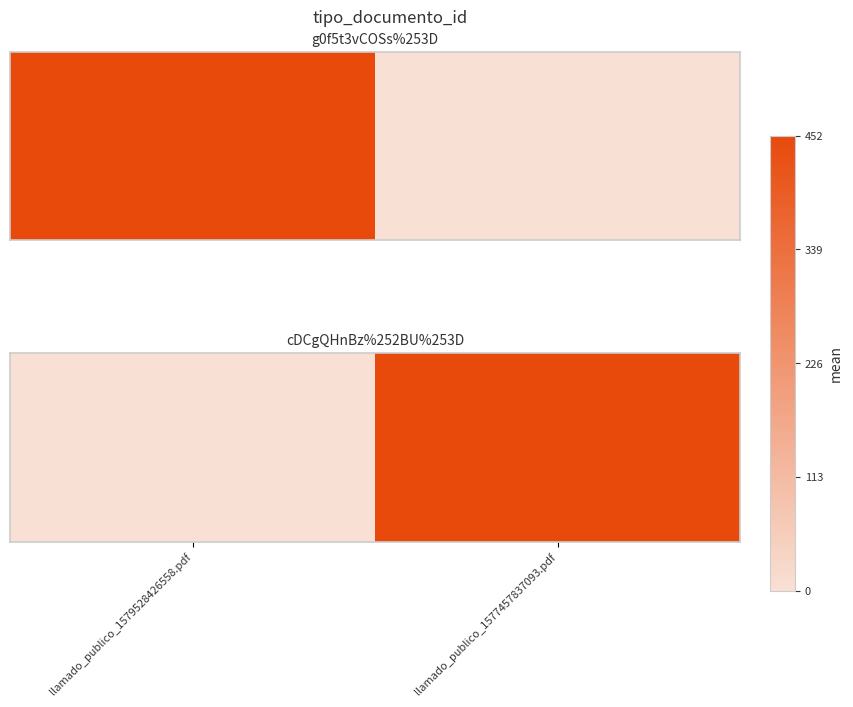

How many data points are less than 452?

1